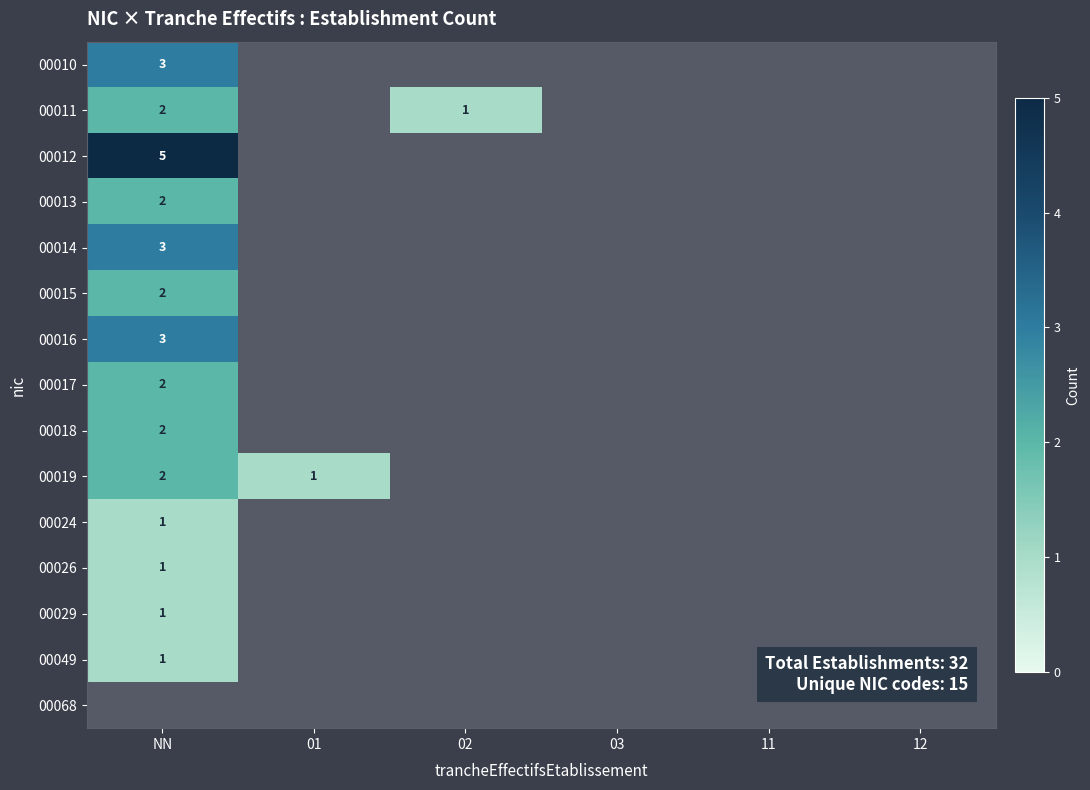

At how many categories does at least one series exceed 4?

1